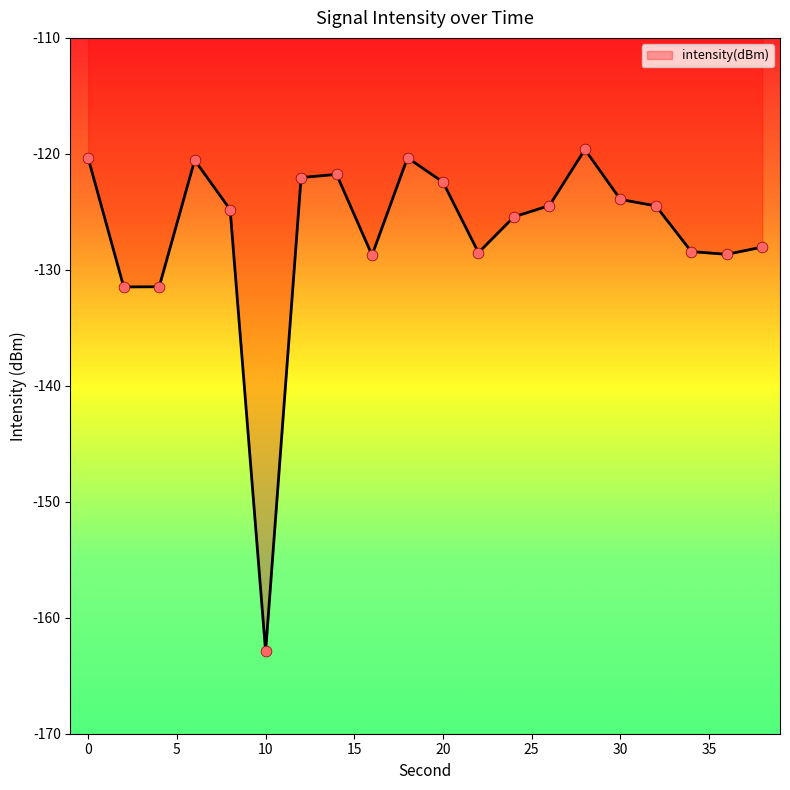

What is the difference between the maximum and minimum values?

43.3